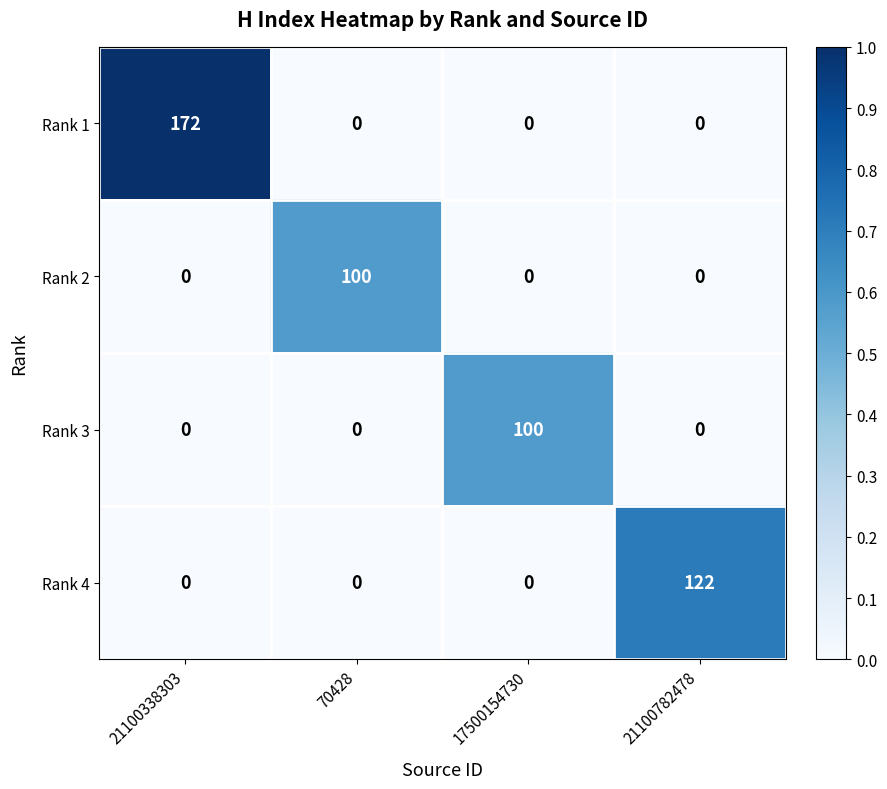

What is the total value across all series at 21100338303?

172